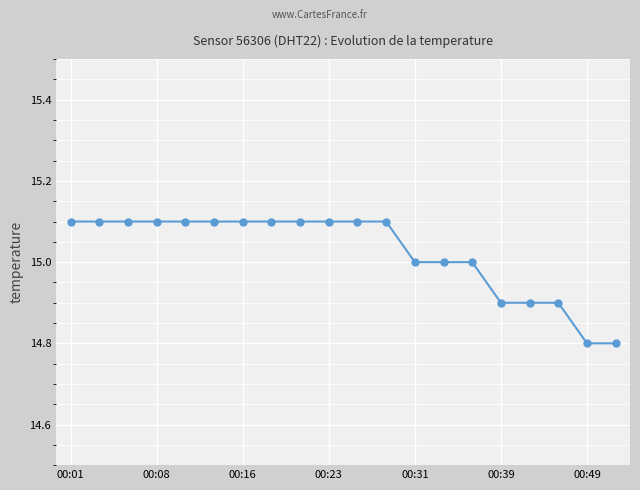

What is the value of the 15th point from the left?

15.0